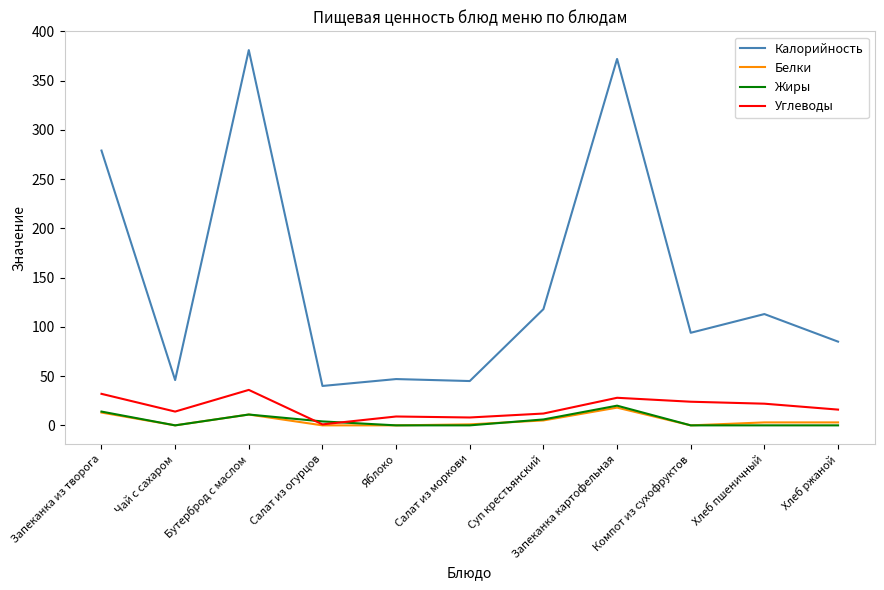

Which series changed the most between Запеканка картофельная and Хлеб пшеничный?

Калорийность